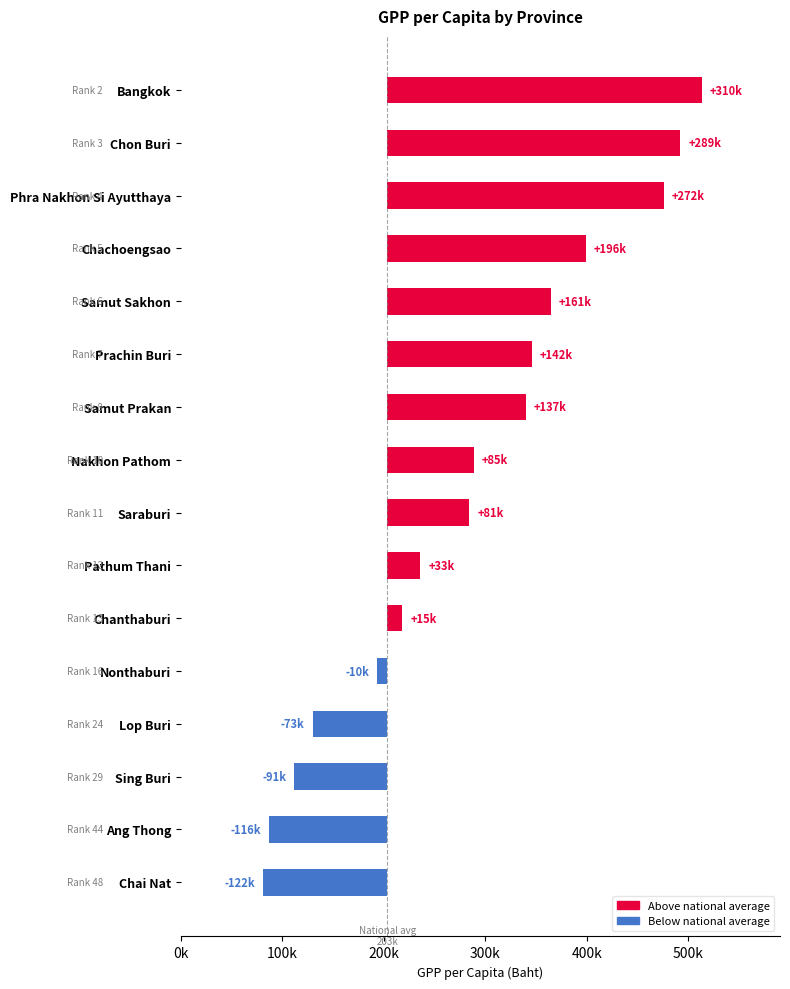

How many negative values are there?

5